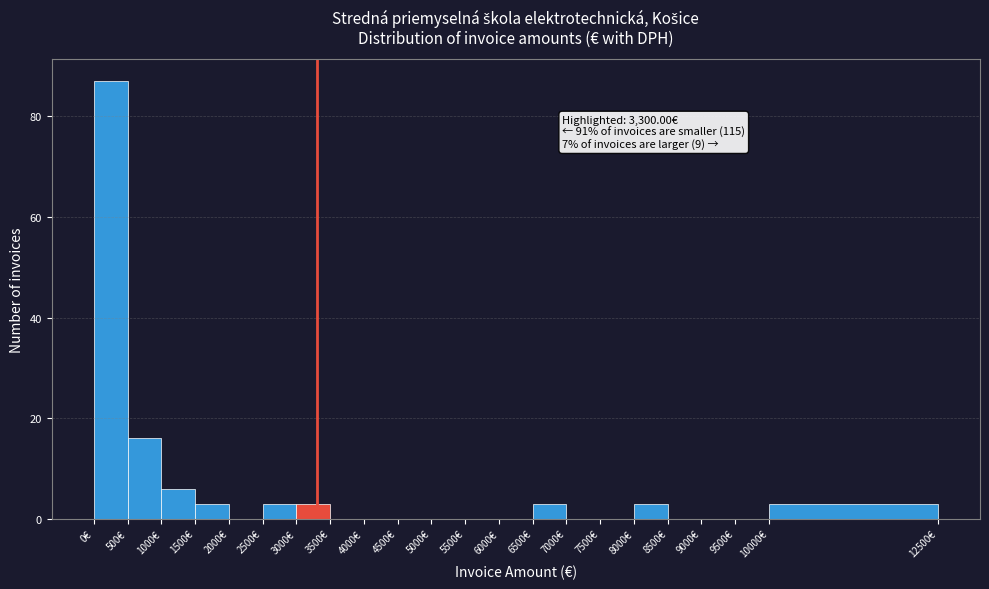

Over which range of the x-axis is the bar tallest?

0 to 500